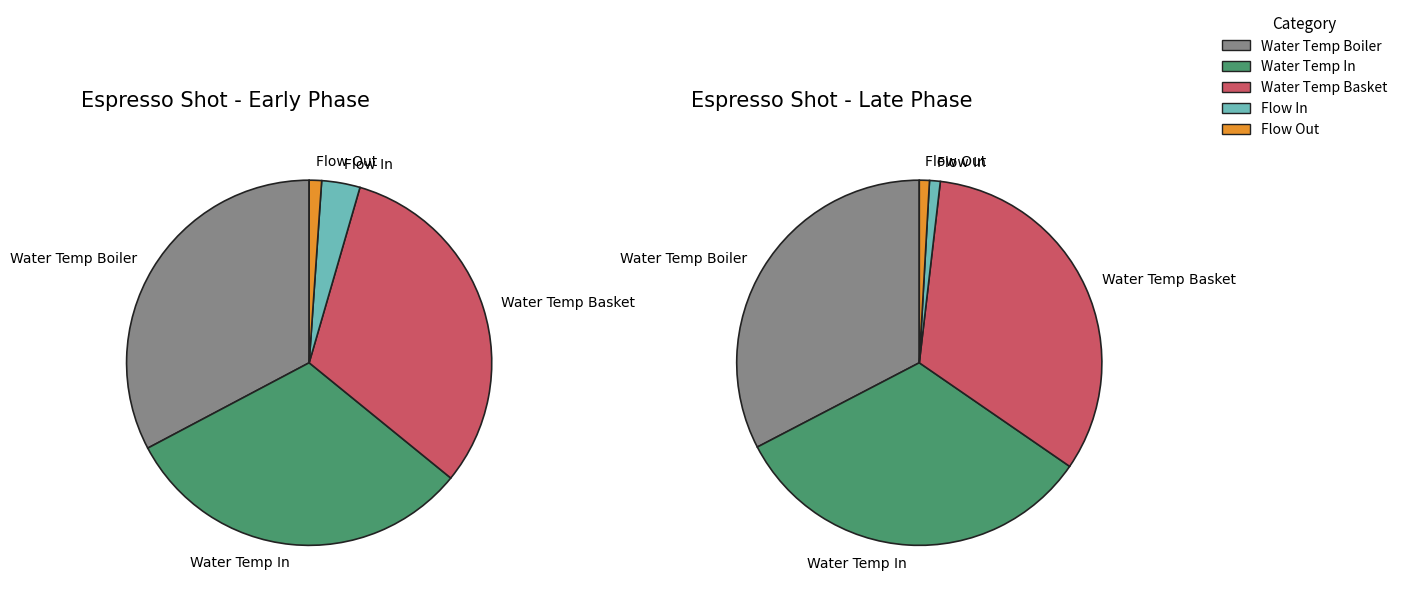

To the nearest percent, what portion does 25 represent?

3%